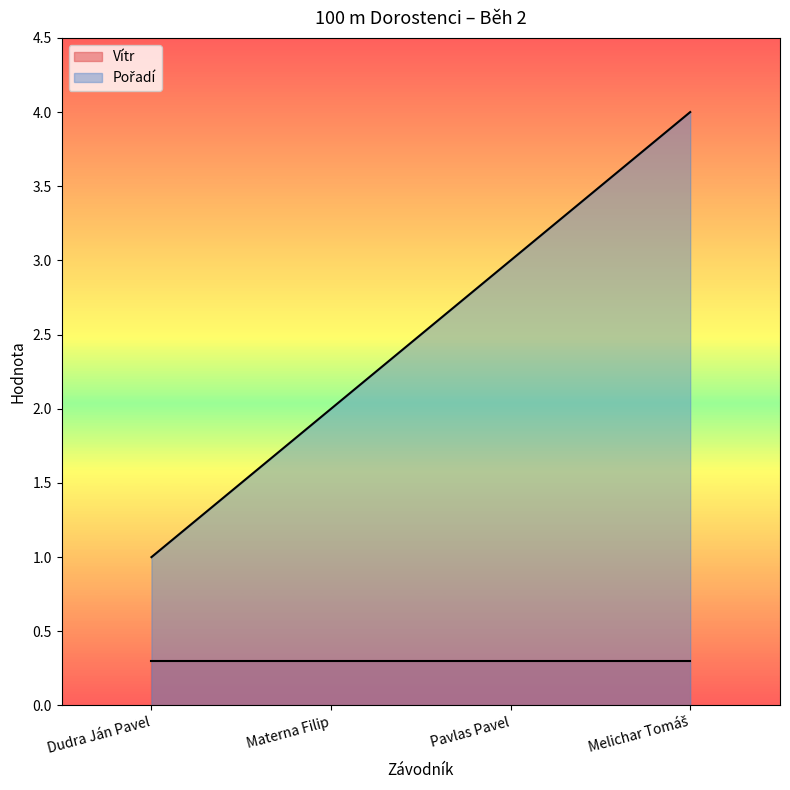

Which has a higher value, Pavlas Pavel or Dudra Ján Pavel?

Pavlas Pavel